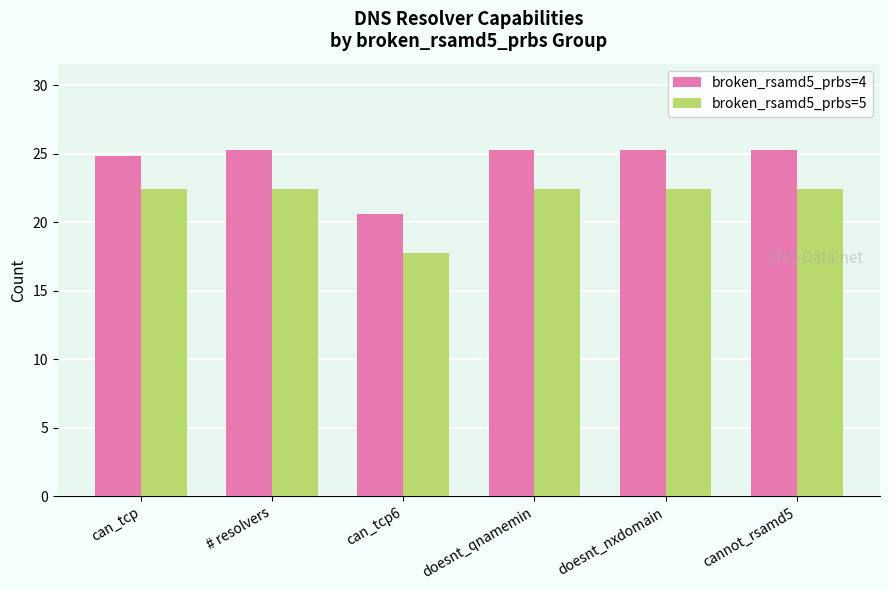

Read the broken_rsamd5_prbs=5 value at can_tcp6.

17.7